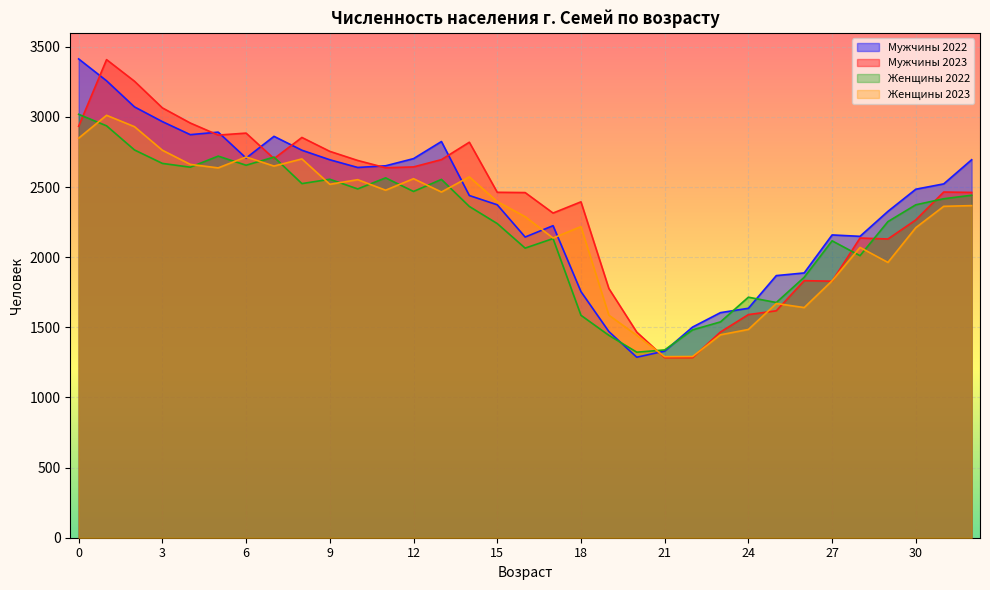

Where is the first local minimum for Женщины 2023?

5